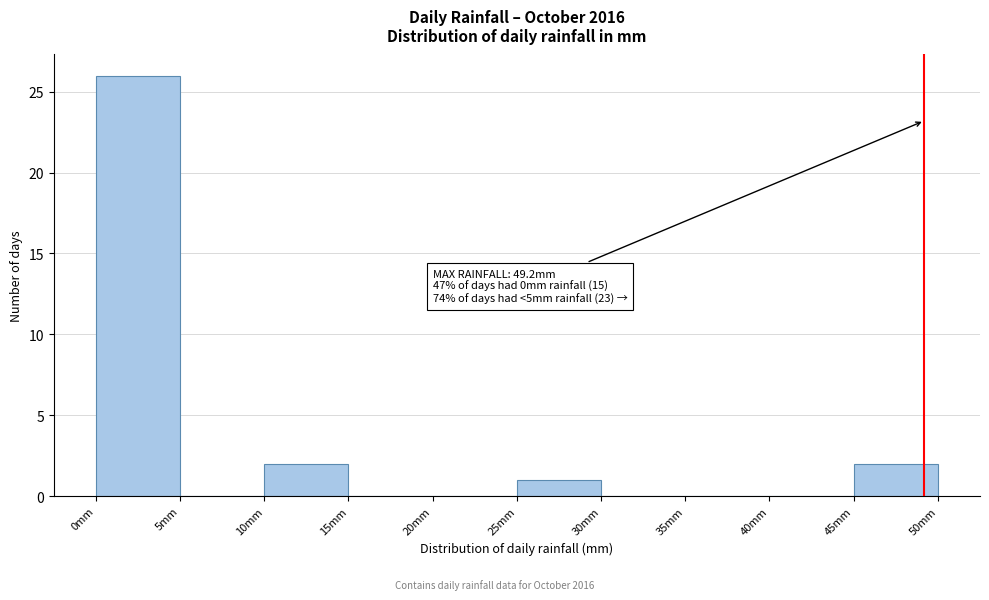

Over which range of the x-axis is the bar tallest?

0 to 5